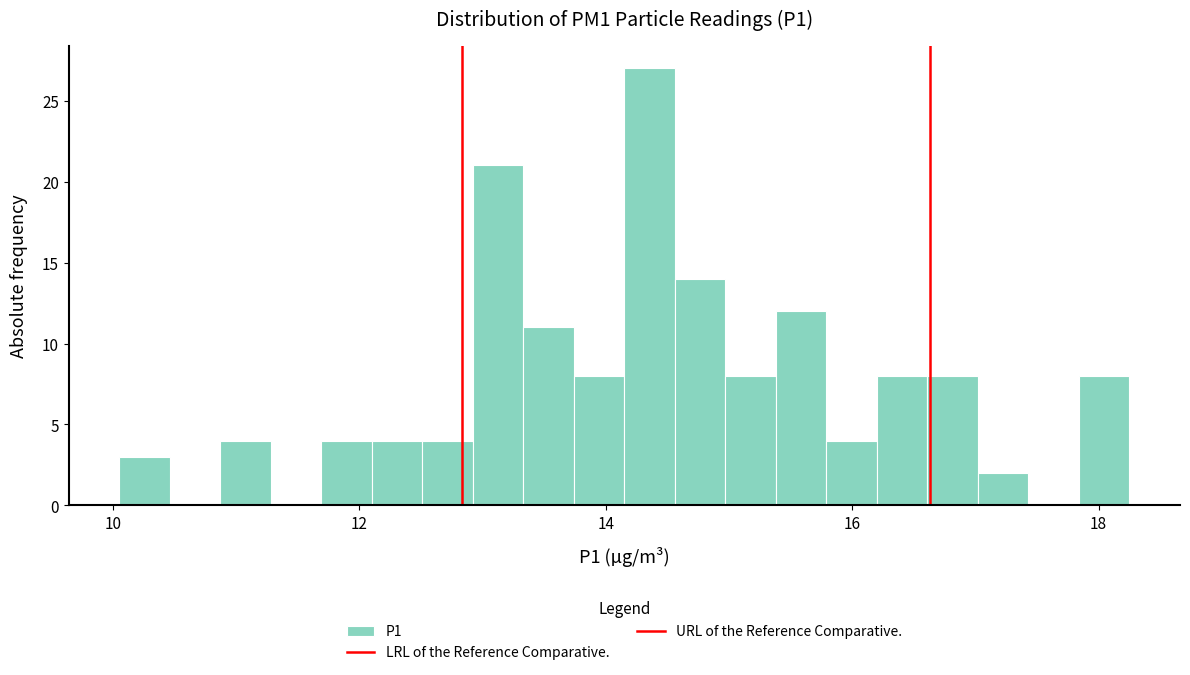

Around what value on the x-axis is the tallest bar? Give the approximate position of its centre, as read against the axis.

14.4